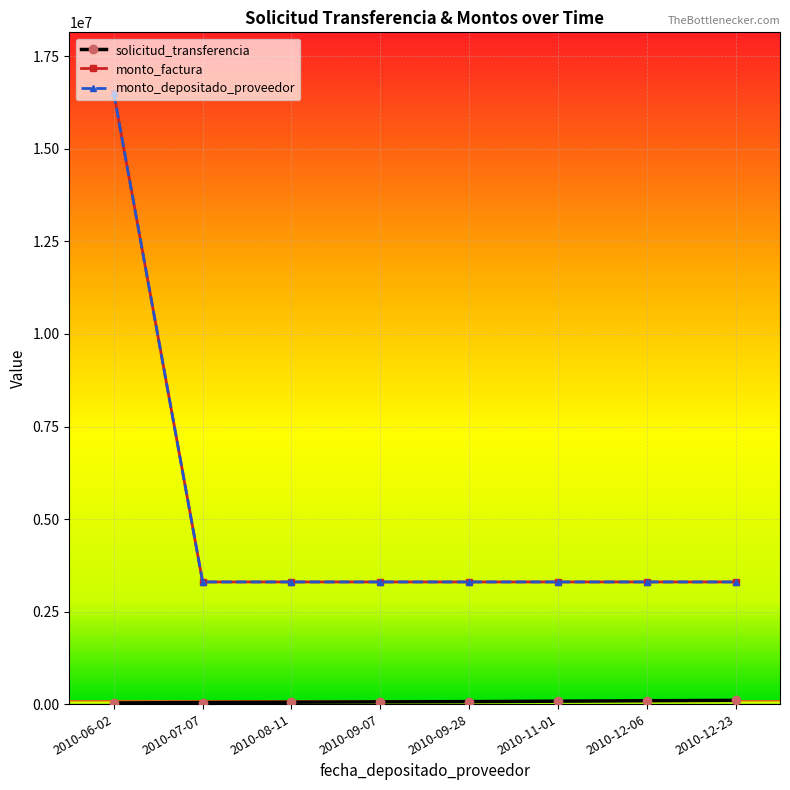

True or false: monto_depositado_proveedor and solicitud_transferencia cross at least once.

False